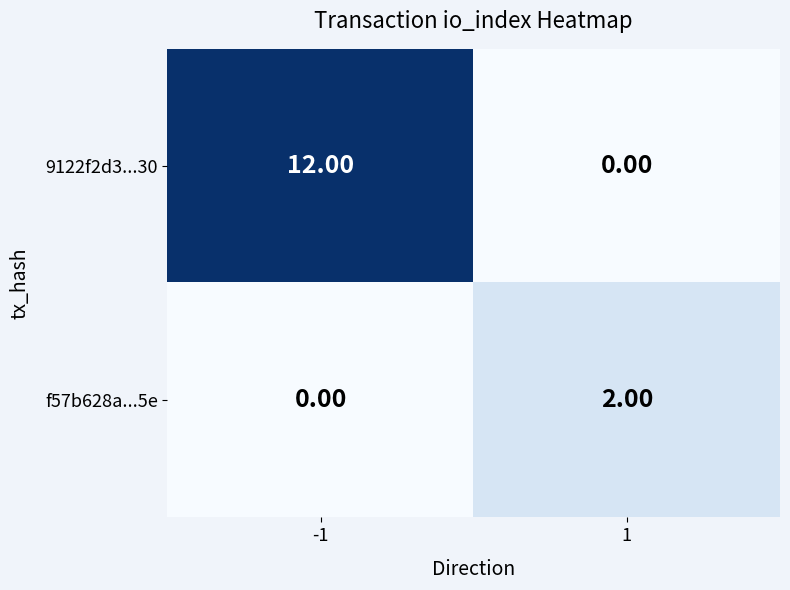

What is the difference between the maximum and minimum values in the 9122f2d3...30 series?

12